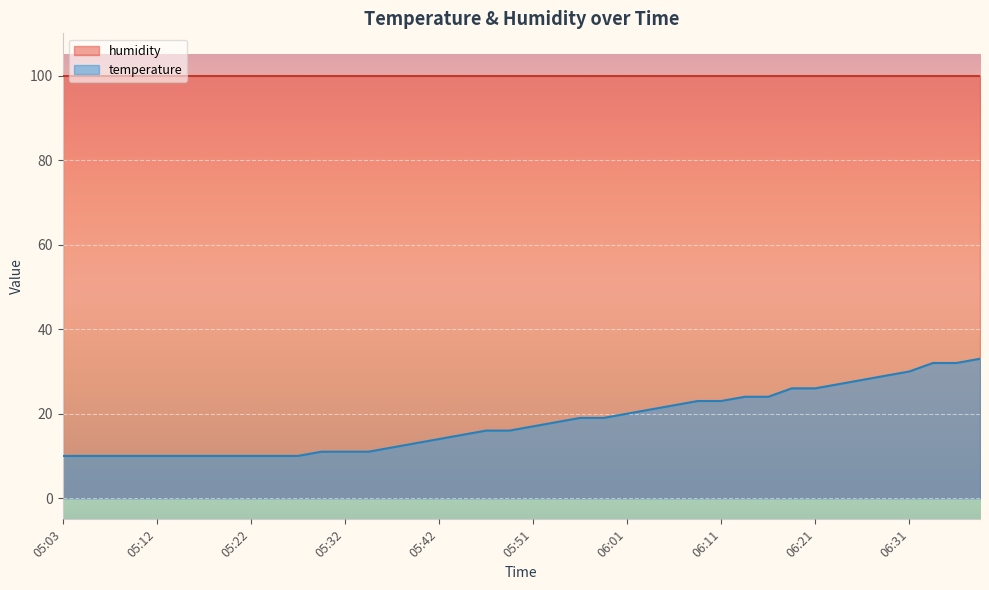

What is the maximum value shown in the chart?

99.9